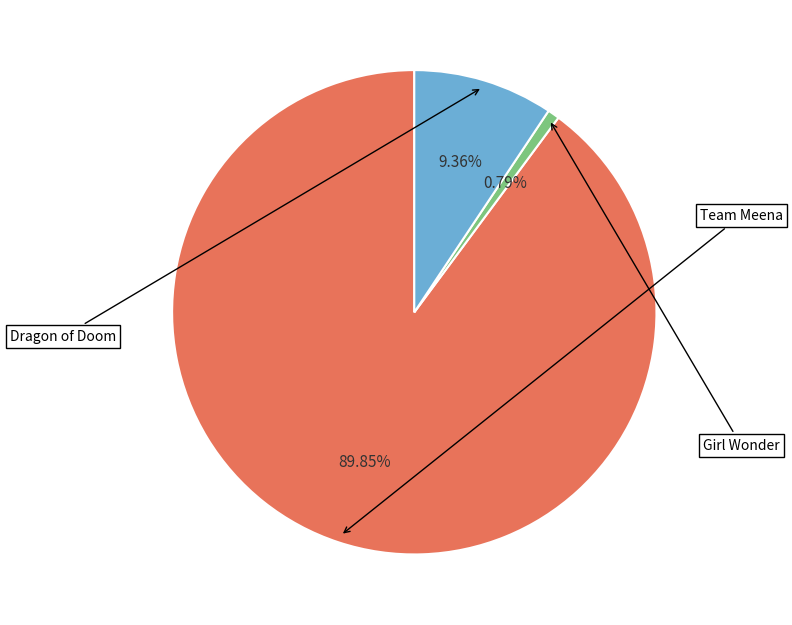

How much of the chart is everything except Team Meena?

10.1%